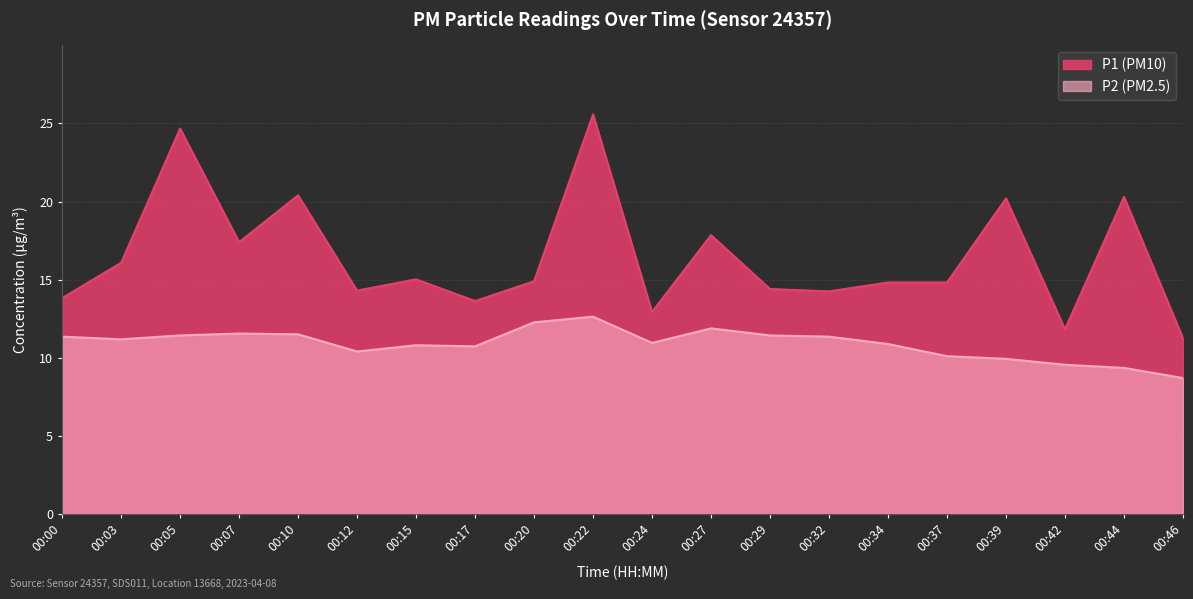

What is the value of the P2 point at the 9th from the left?

12.3